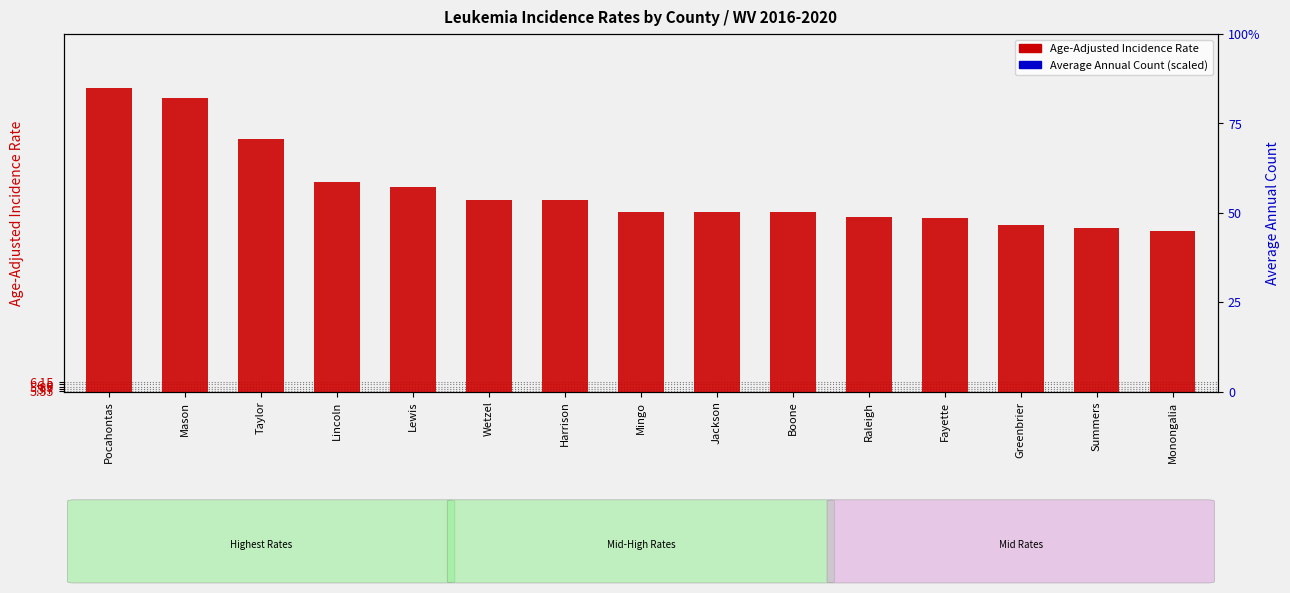

Which category has the lowest value in the Average Annual Count (scaled) series?

Pocahontas